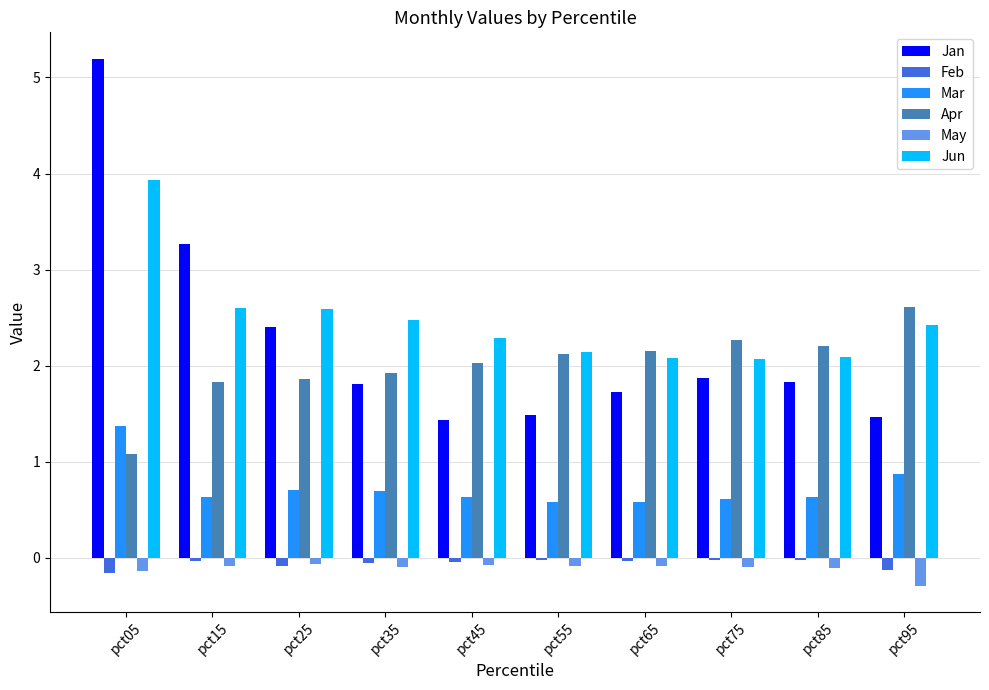

What is the difference between the maximum and minimum values in the Jan series?

3.8